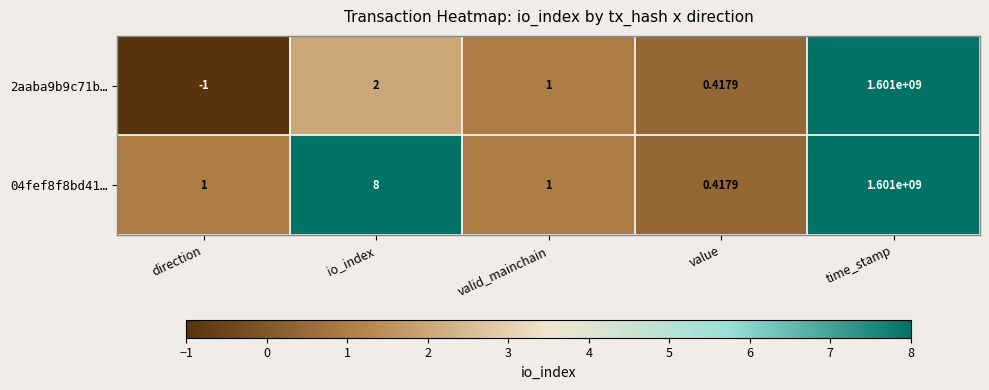

At which category does the chart reach its peak across all series?

time_stamp